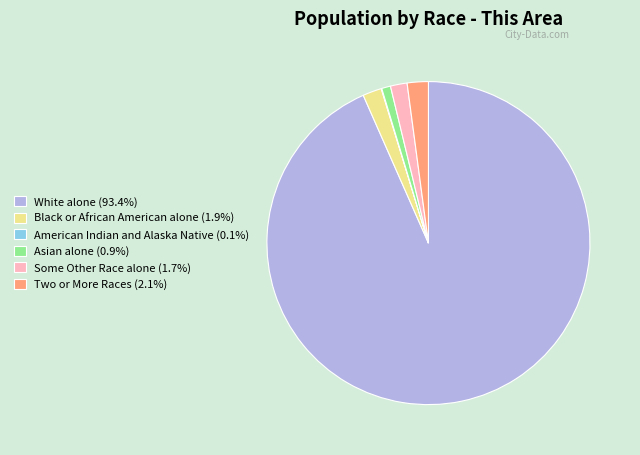

Does any single category account for the majority?

Yes